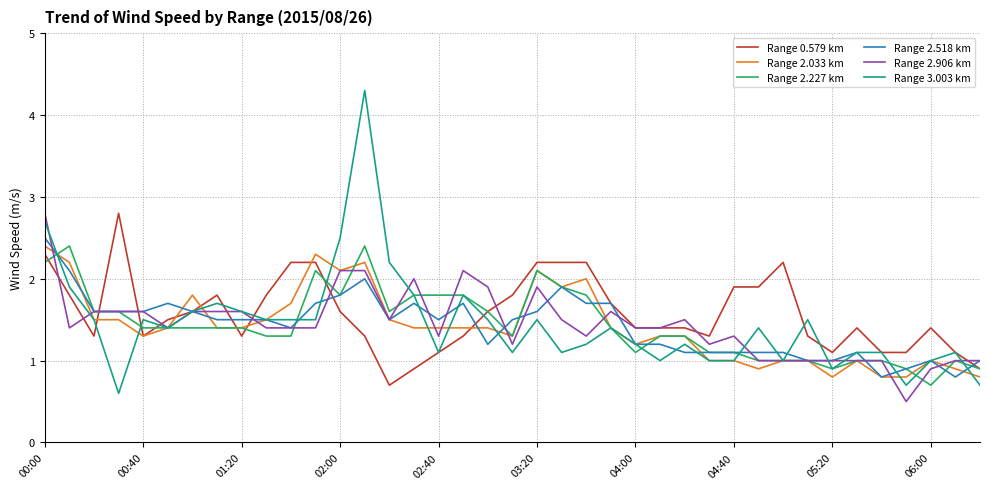

What is the minimum value shown in the chart?

0.5